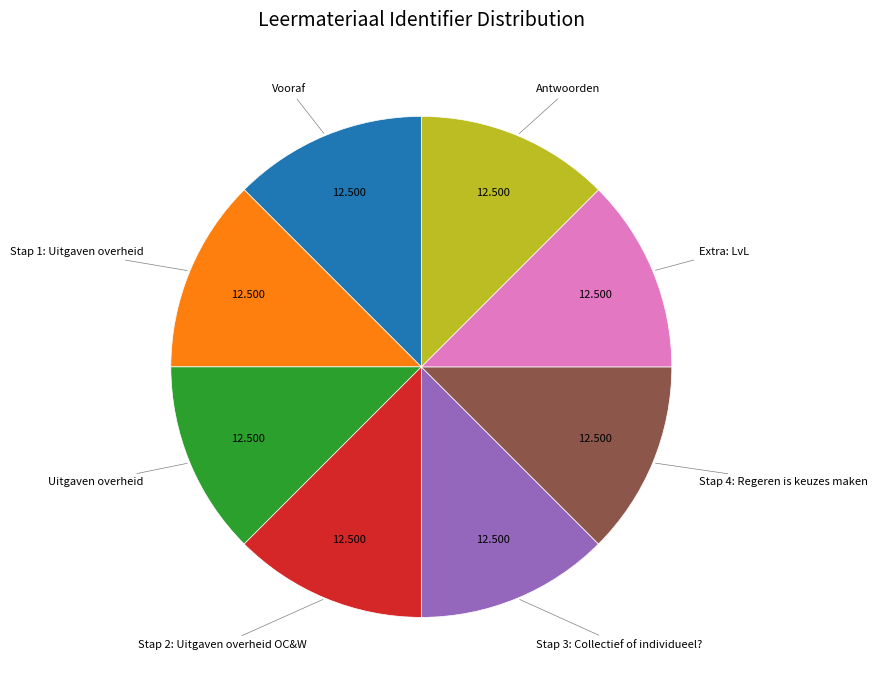

Does any single category account for the majority?

No